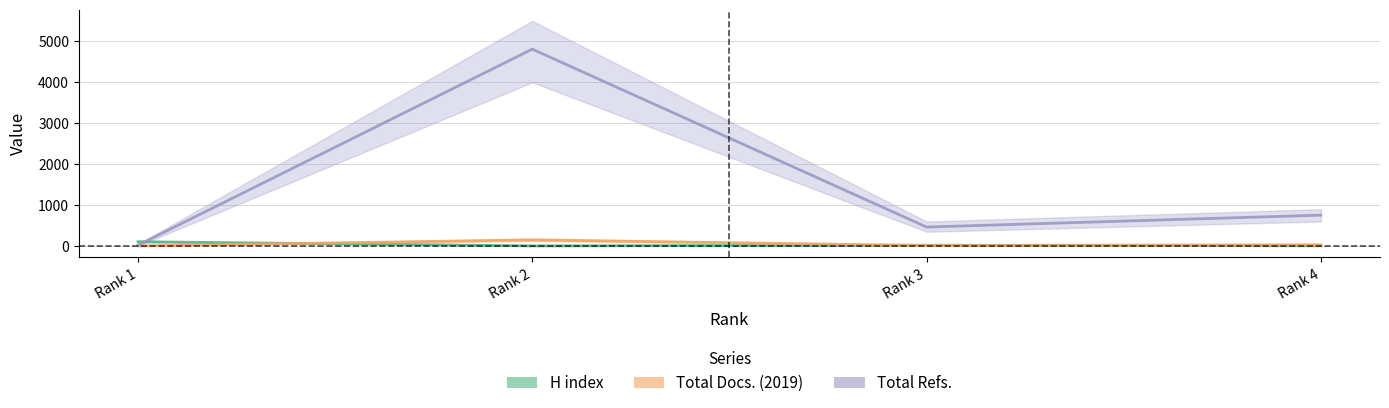

True or false: Total Refs. and H index intersect in this chart.

True